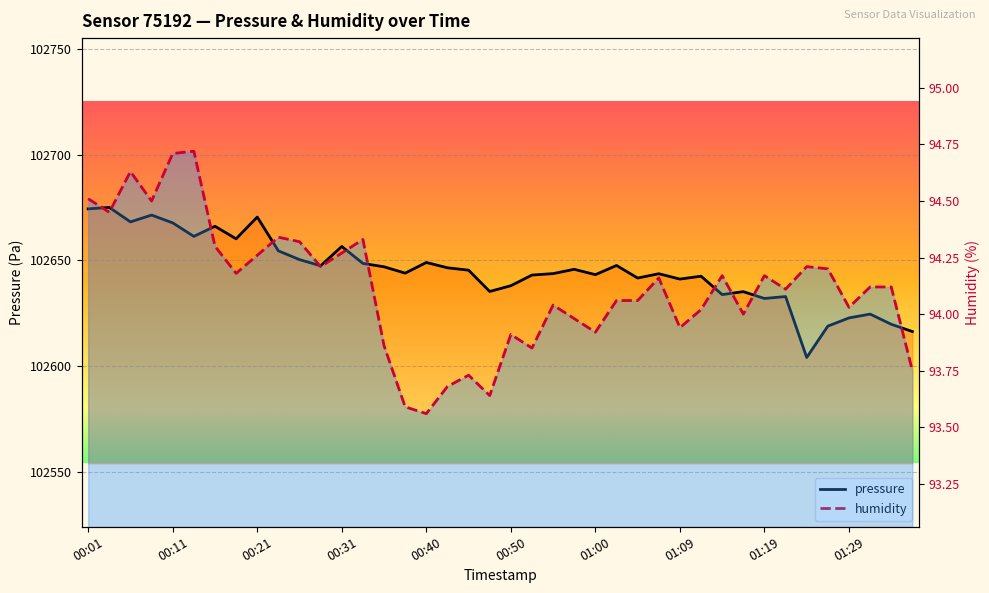

What is the difference between the maximum and second lowest values in the humidity series?

1.1